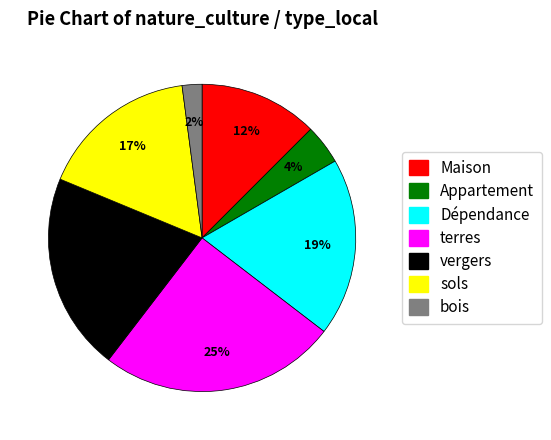

Which has a higher value, Dépendance or vergers?

vergers